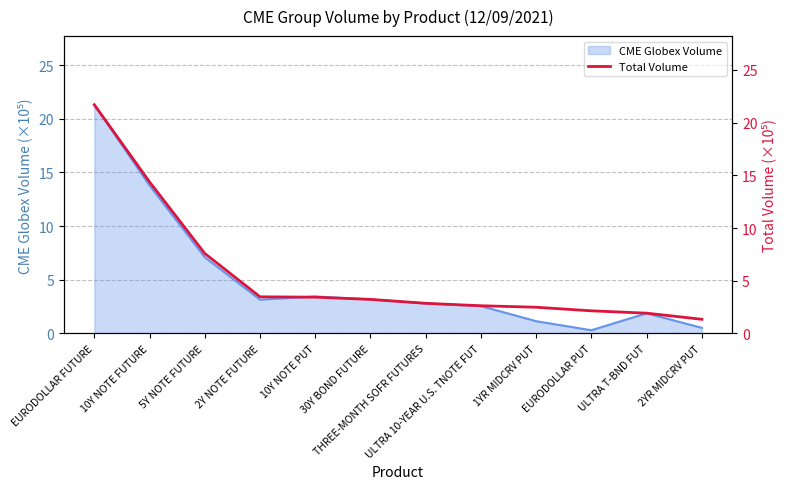

At which category does the chart reach its peak across all series?

EURODOLLAR FUTURE